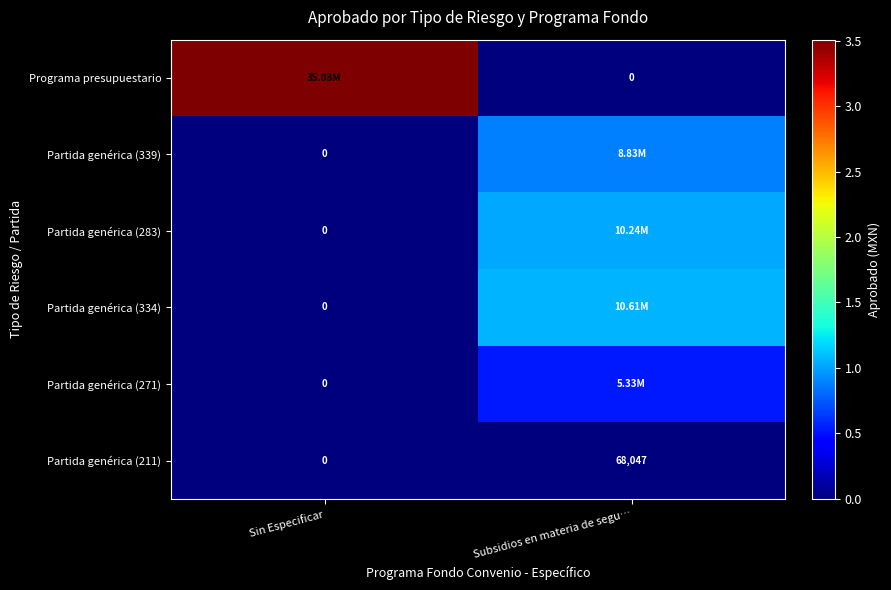

Which has a higher value, Subsidios en materia de segu… or Sin Especificar?

Sin Especificar